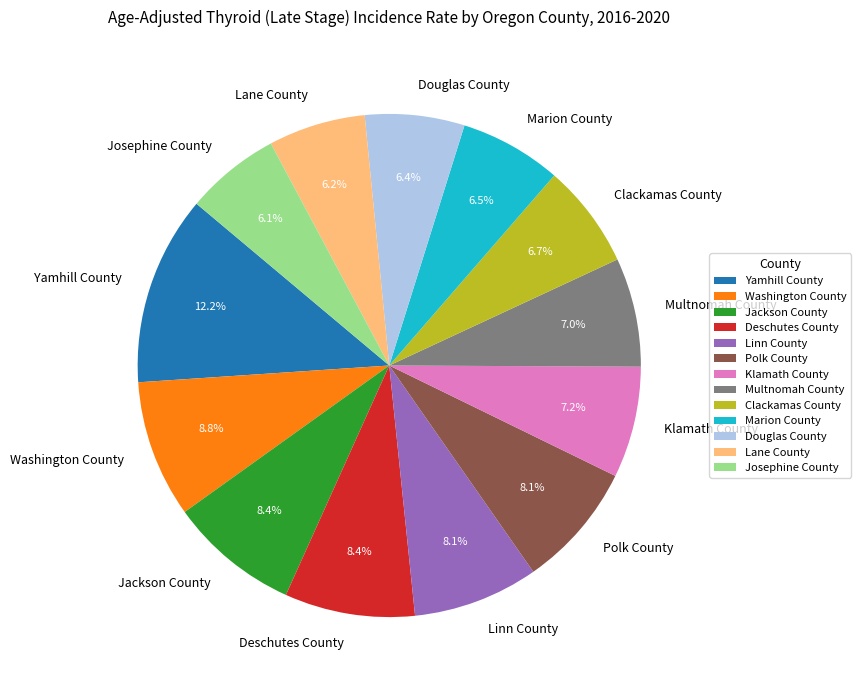

To the nearest percent, what is the average slice percentage?

8%